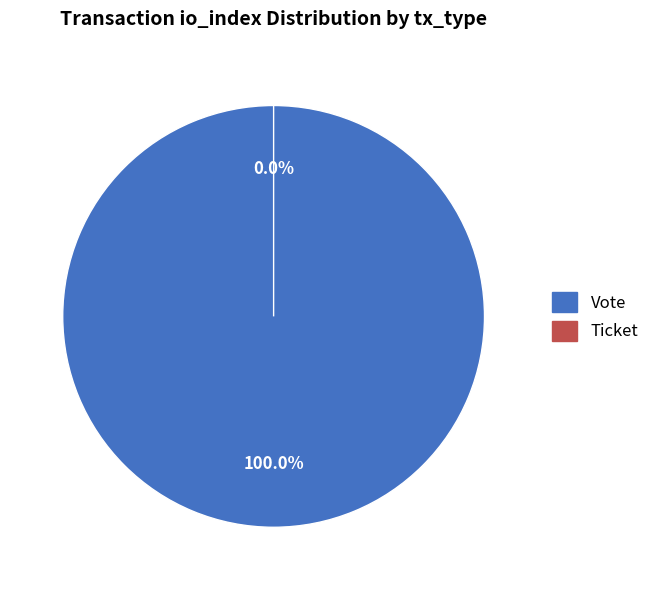

To the nearest percent, what is the combined percentage of Ticket and Vote?

100%